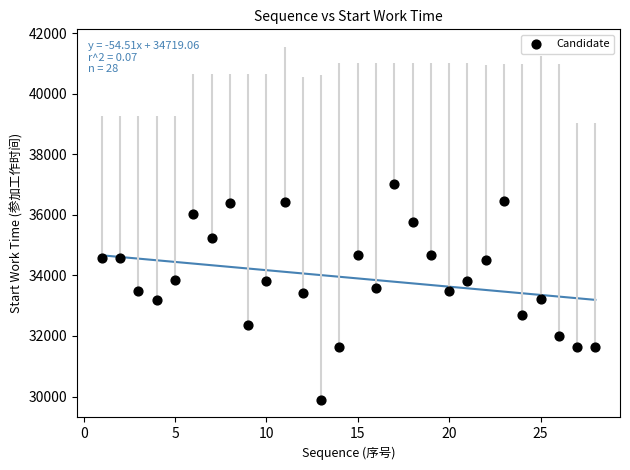

What is the range of Y values (max minus min)?

7121